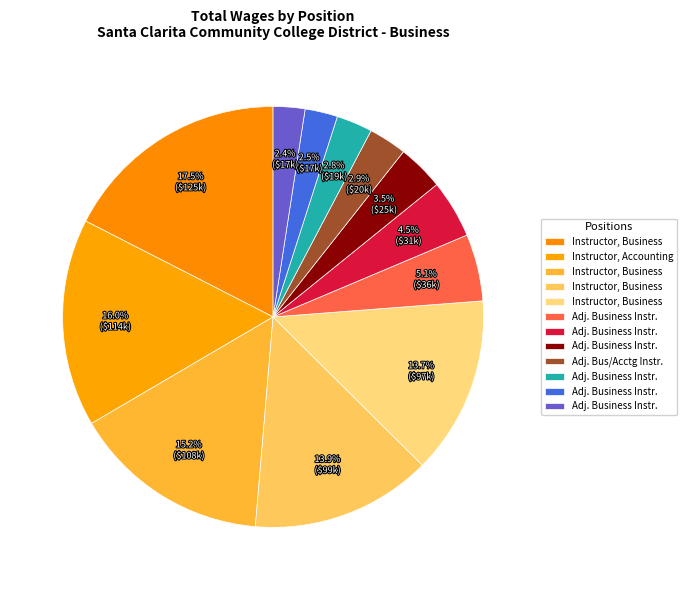

To the nearest percent, what is the difference between the largest and smallest slice percentages?

15%